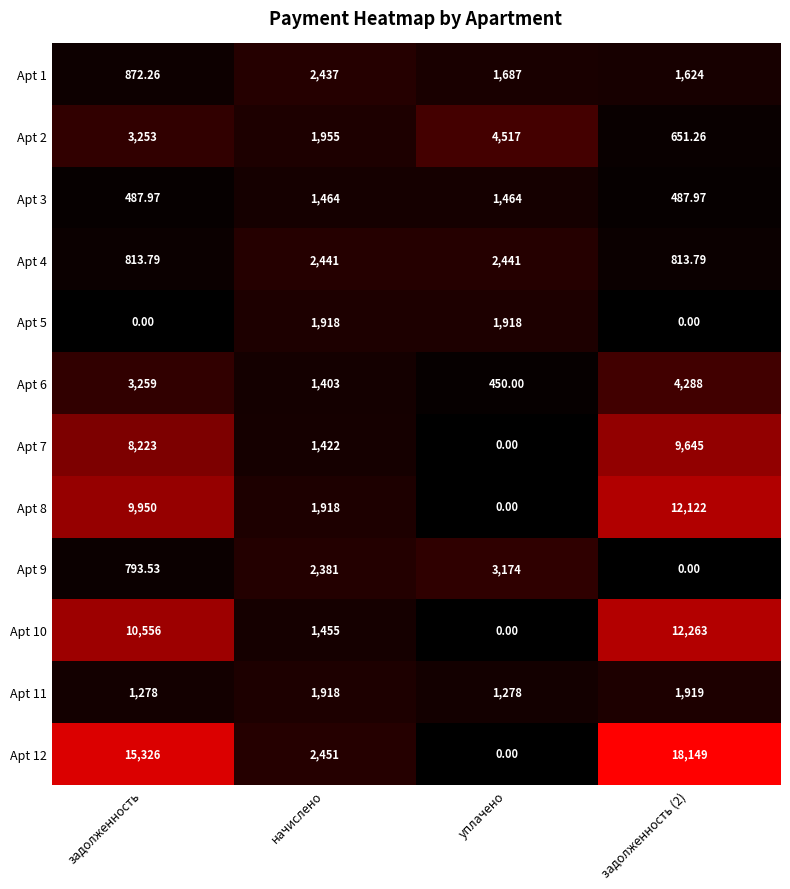

At how many categories does at least one series exceed 11394?

2